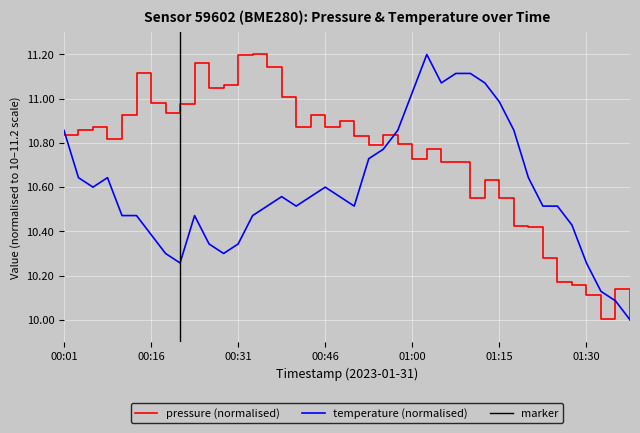

How many lines are shown in the chart?

2